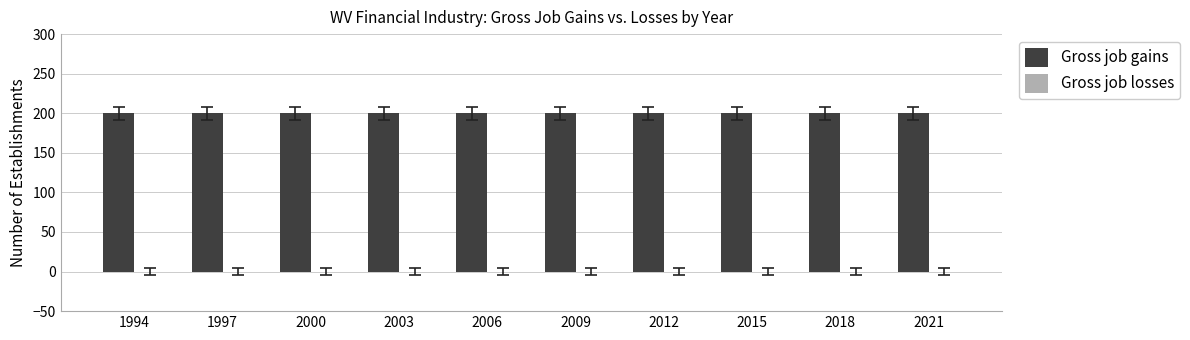

Is the value of Gross job gains at 2000 greater than the value of Gross job losses at 2012?

Yes